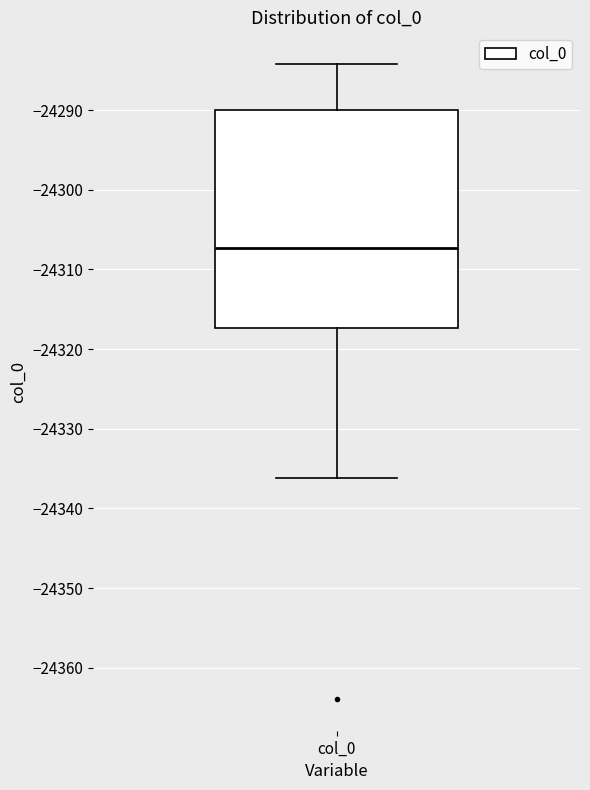

Transcribe this box plot: give where the median line is, the range the box spans, and where the two whiskers end, as read against the y-axis. The values are not printed on the chart, so give them approximately, as read against the axis.

median -24307, box -24317 to -24290, whiskers -24336 to -24284